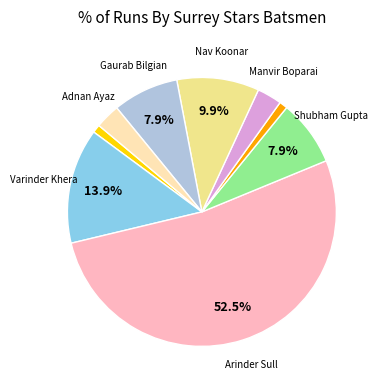

Is there any slice that represents more than half of the pie?

Yes